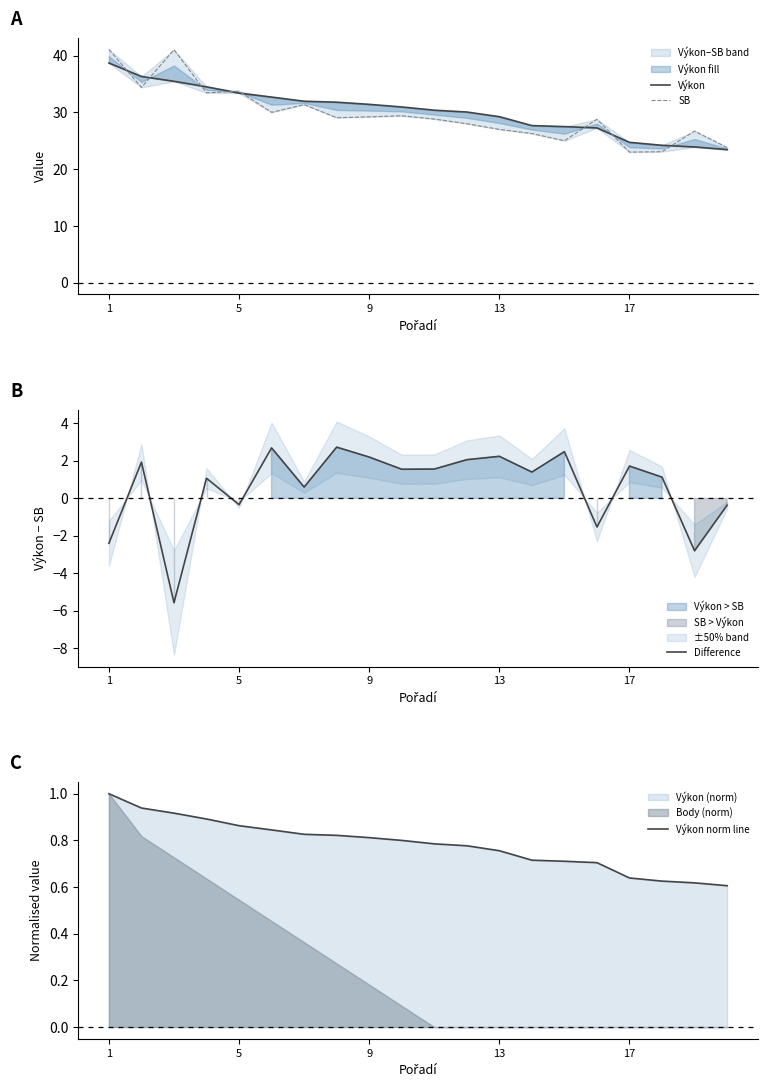

In SB, how many points are lower than both neighbors (excluding endpoints)?

6